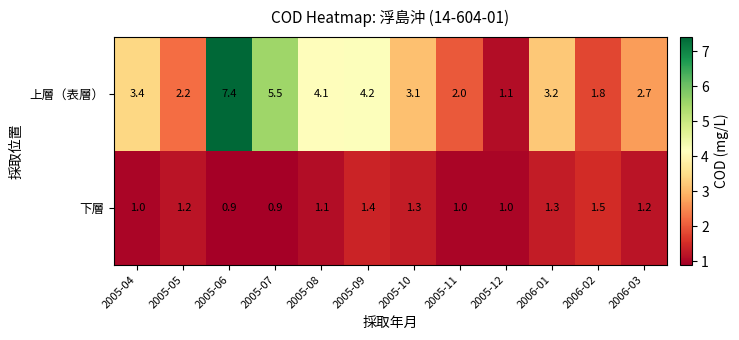

How many data points in 下層 are less than 1?

2